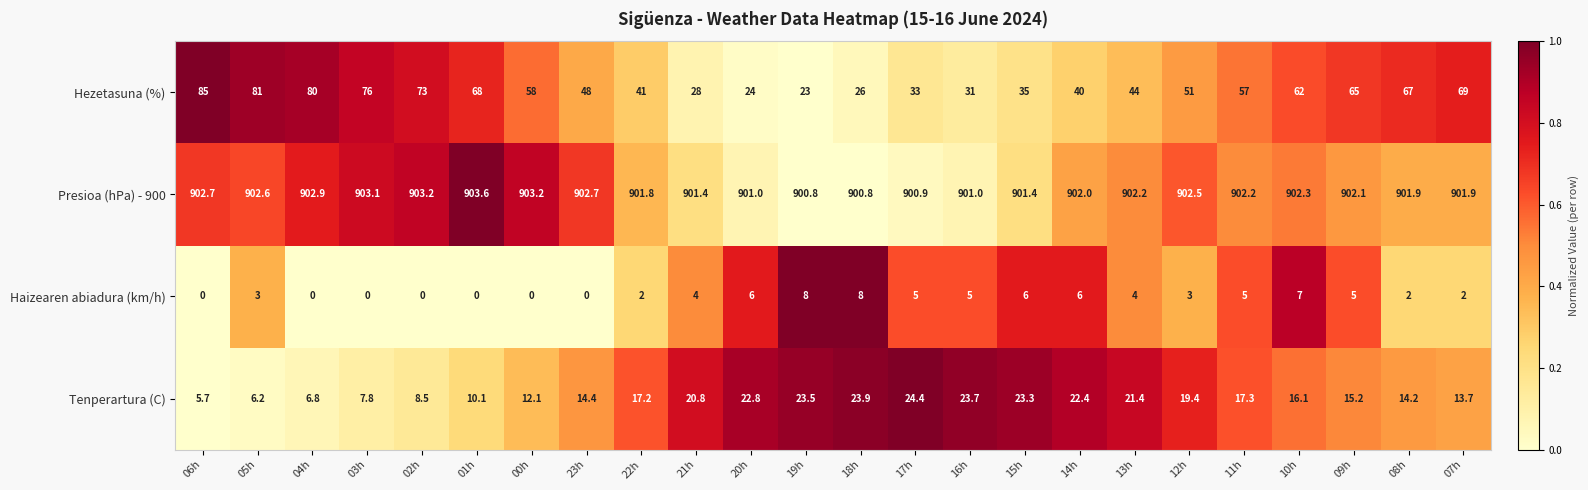

What is the difference between the maximum and minimum values in the Tenperartura (C) series?

18.7